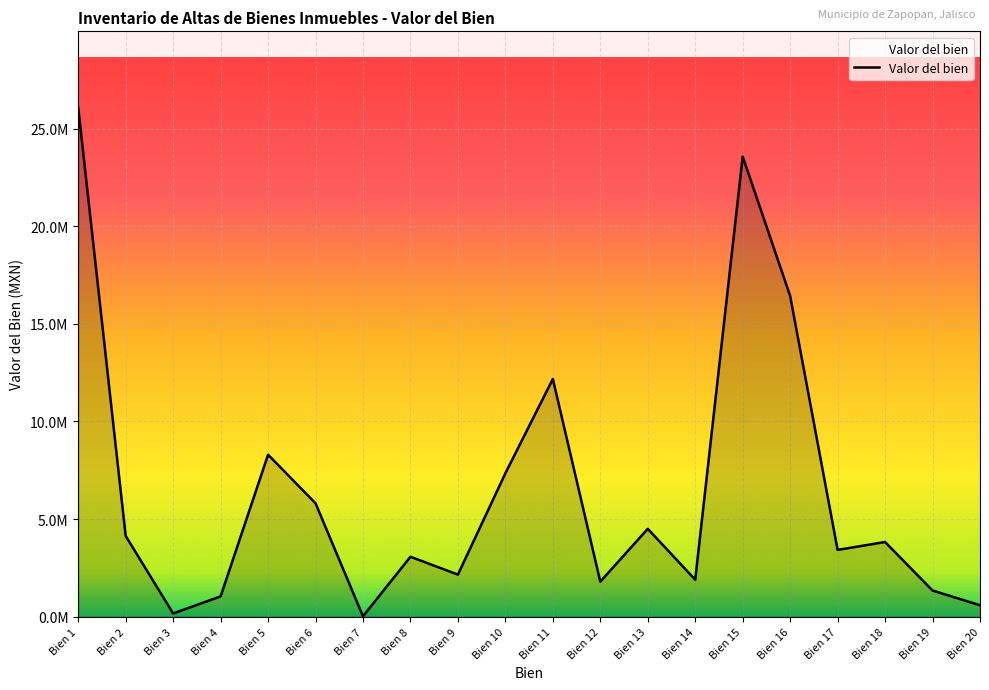

Does the chart display data point markers on the line(s)?

No